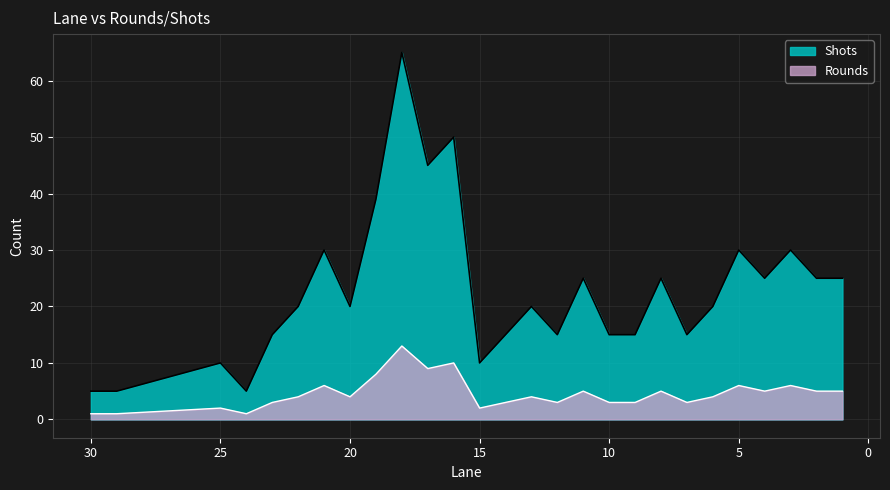

What is the spread (max minus min) of values at 1?

20